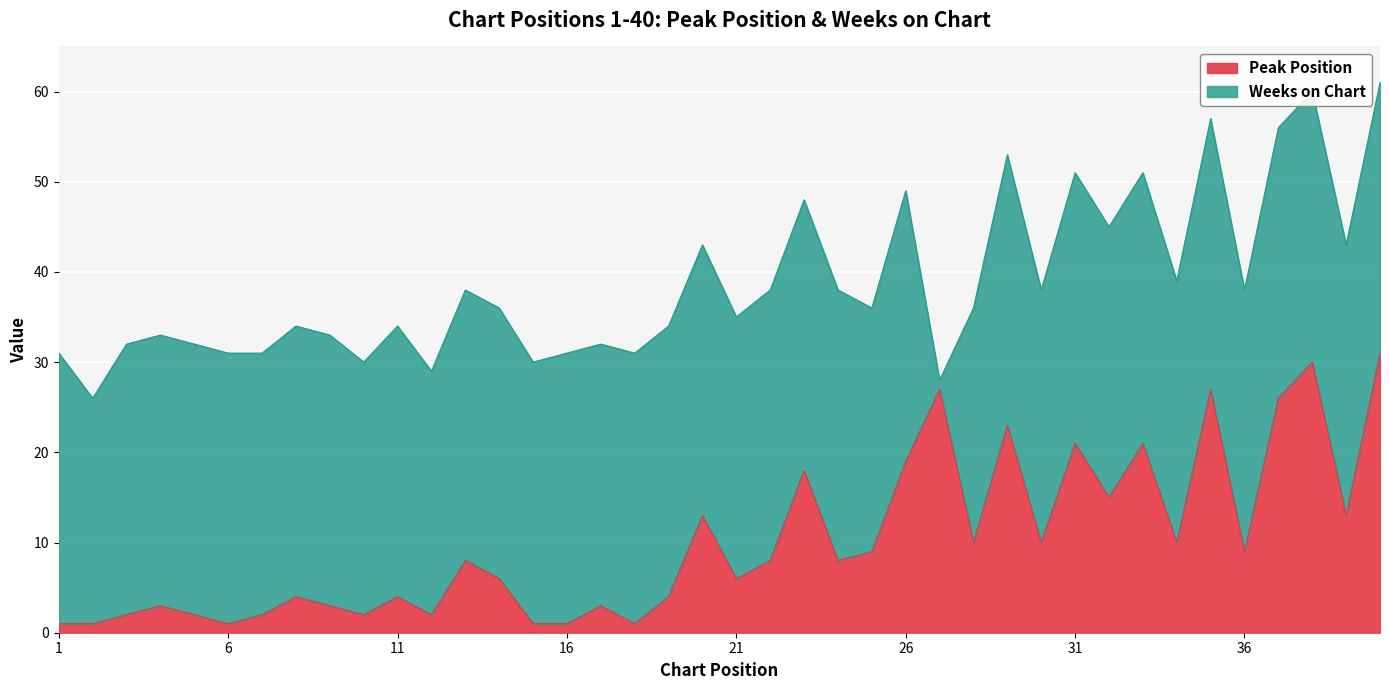

Reading left to right, what are all the values shown in this chart?

1=1	2=1	3=2	4=3	5=2	6=1	7=2	8=4	9=3	10=2	11=4	12=2	13=8	14=6	15=1	16=1	17=3	18=1	19=4	20=13	21=6	22=8	23=18	24=8	25=9	26=19	27=27	28=10	29=23	30=10	31=21	32=15	33=21	34=10	35=27	36=9	37=26	38=30	39=13	40=31